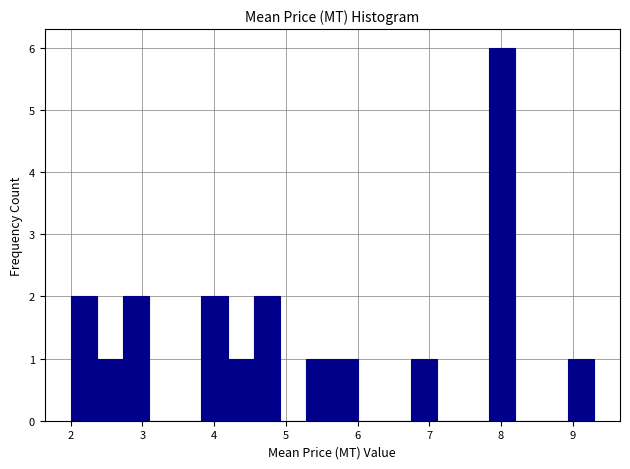

Around what value on the x-axis is the tallest bar? Give the approximate position of its centre, as read against the axis.

8.0